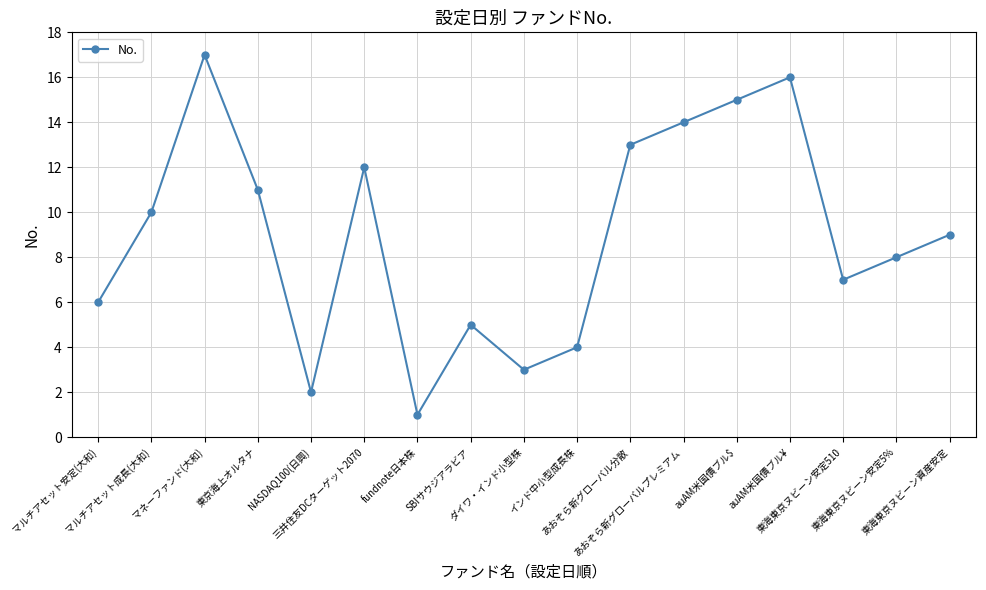

Reading left to right, list all the values displayed in this chart.

6	10	17	11	2	12	1	5	3	4	13	14	15	16	7	8	9